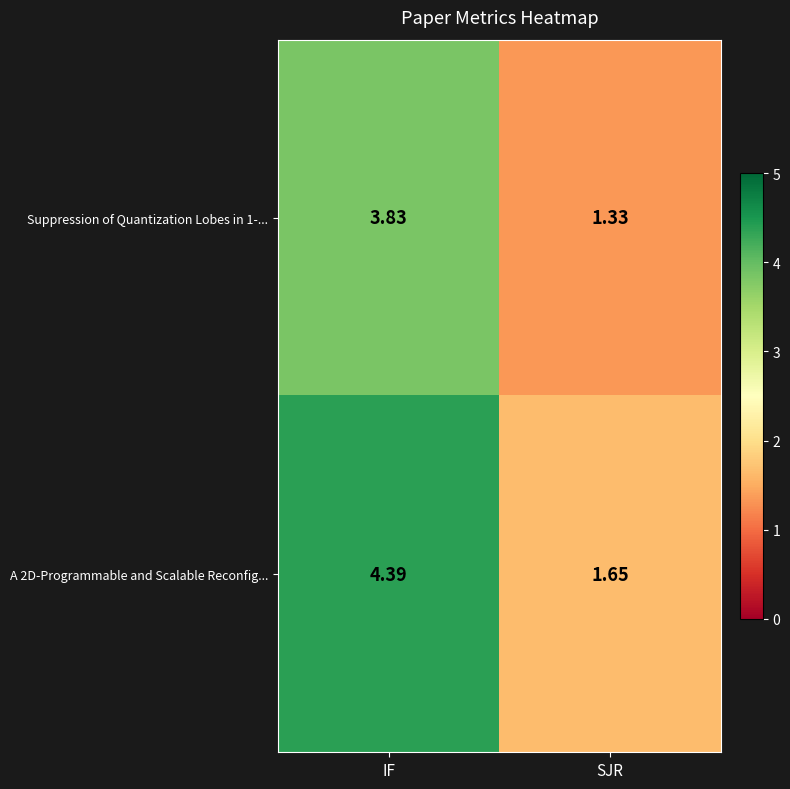

List the labels in order of A 2D-Programmable and Scalable Reconfig... value, largest first.

IF, SJR